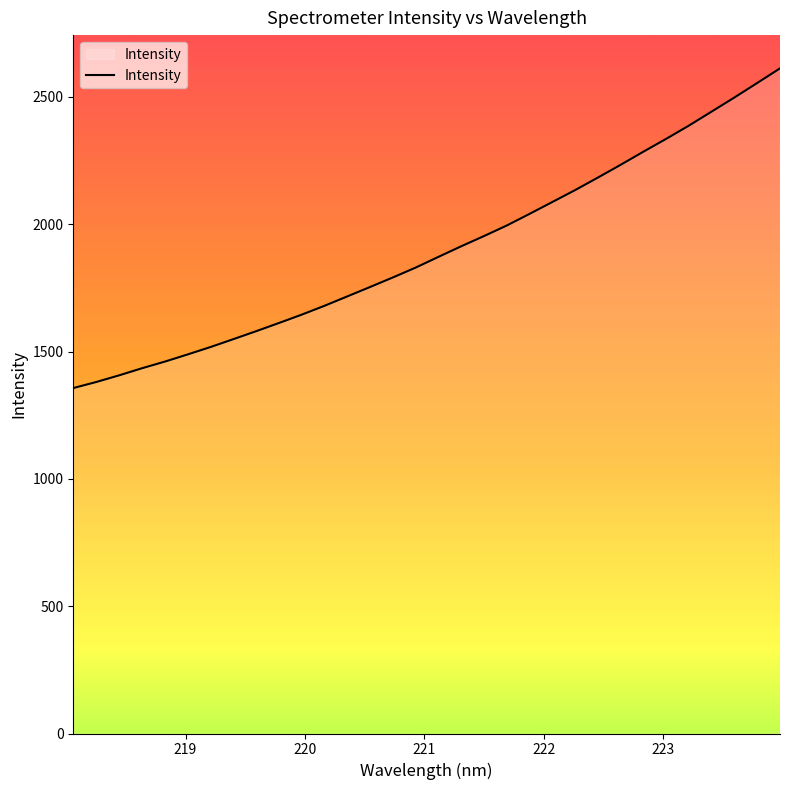

What is the smallest value displayed?

1356.6